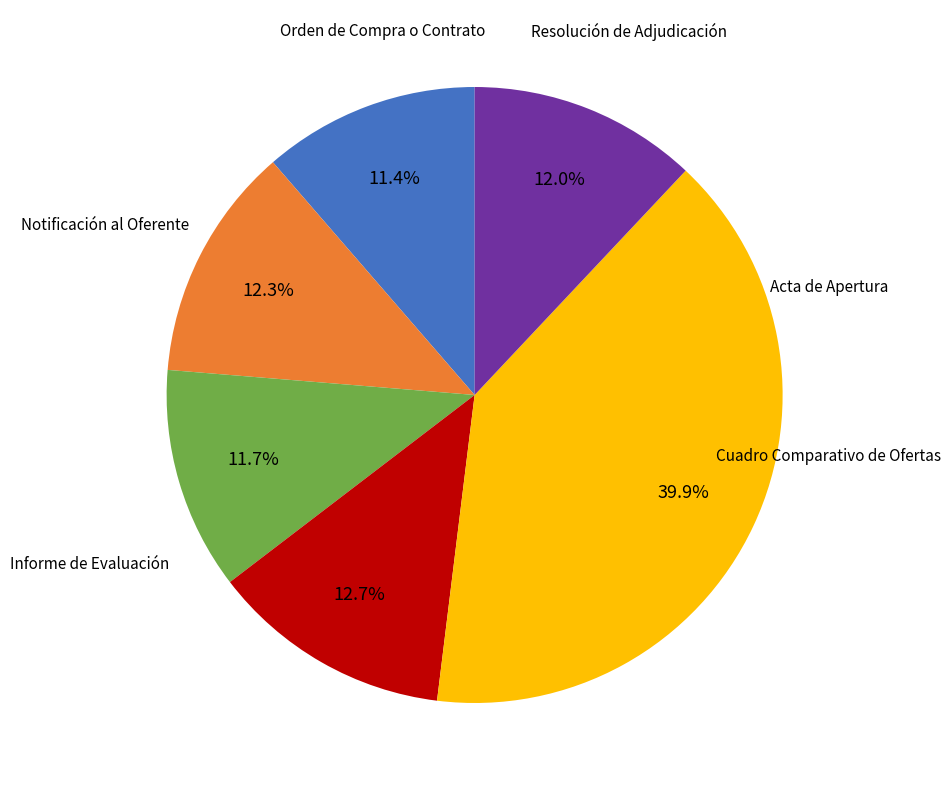

Is there any slice that represents more than half of the pie?

No